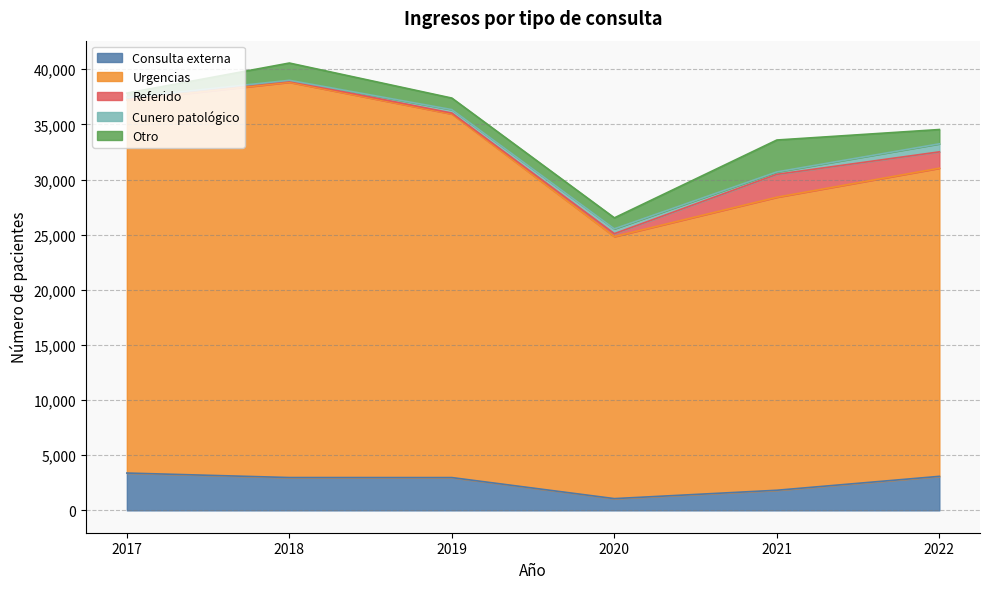

How many distinct data groups are displayed?

5